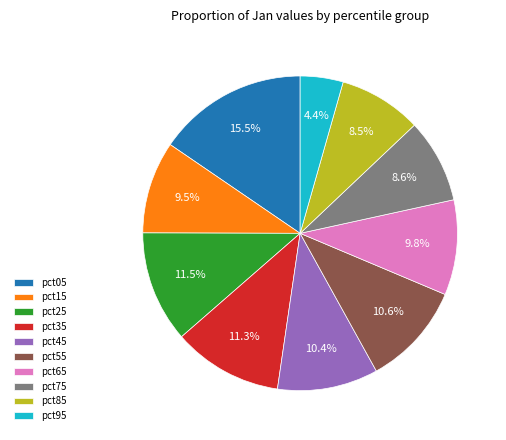

True or false: pct15 accounts for 16% of the total.

False